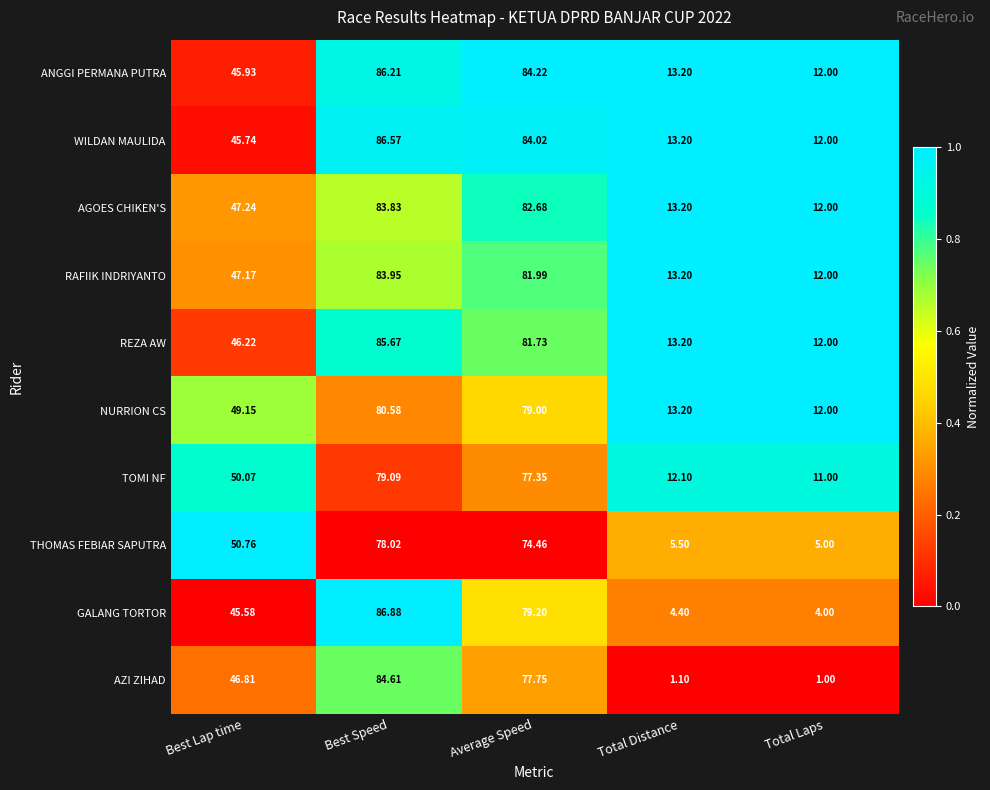

Between Best Speed and Average Speed, which series saw the biggest shift?

GALANG TORTOR